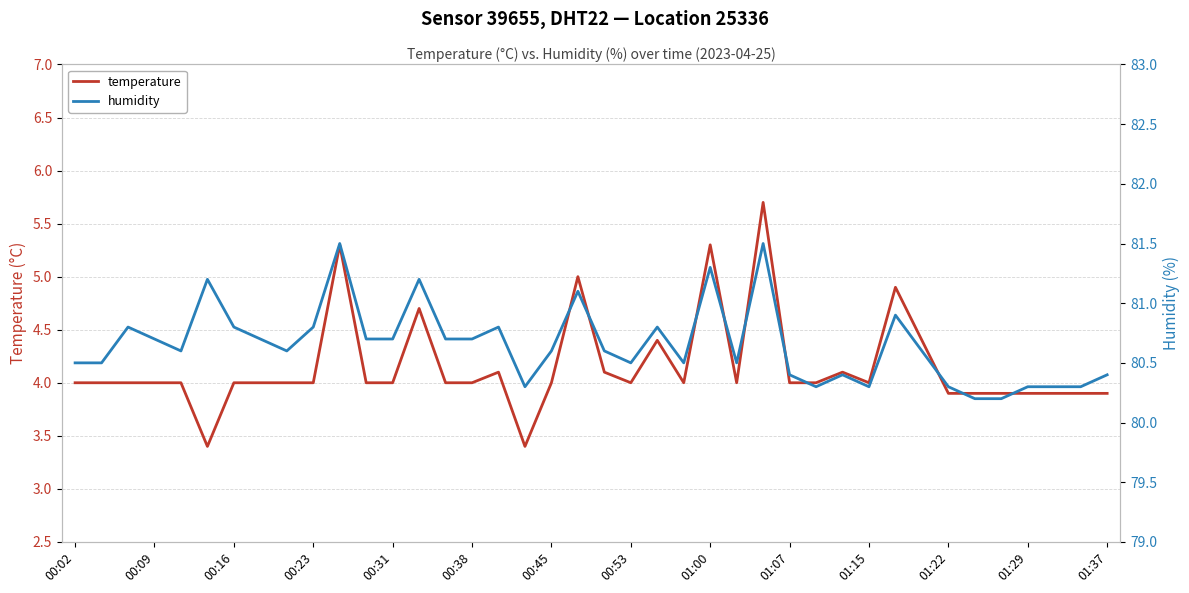

What is the average value of the temperature series?

4.2